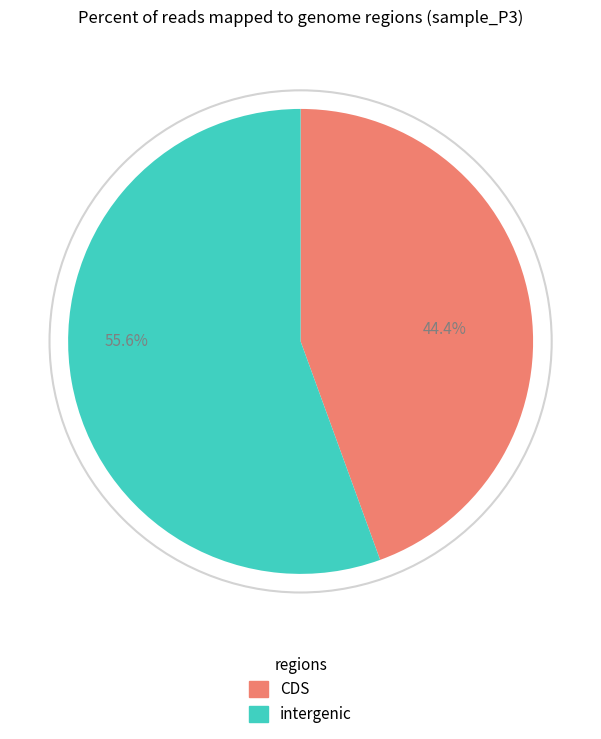

How many slices are in this pie chart?

2